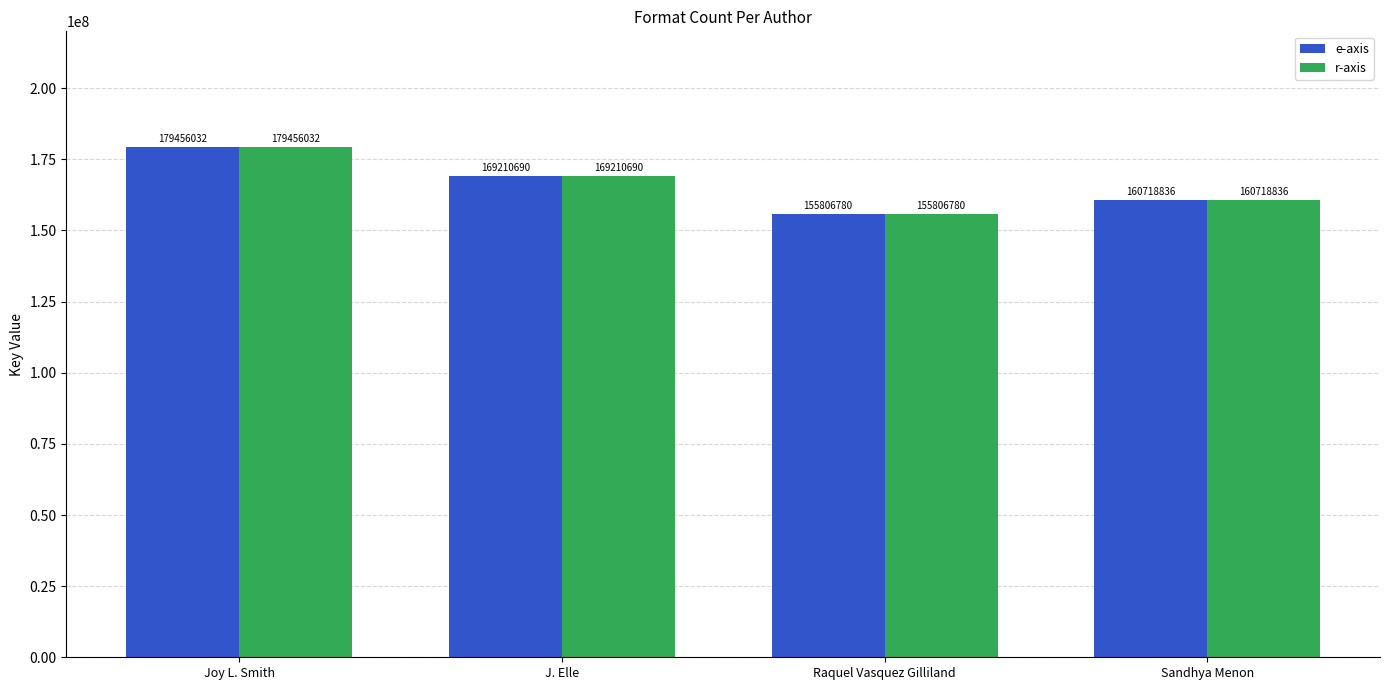

What is the maximum value for e-axis?

179456032